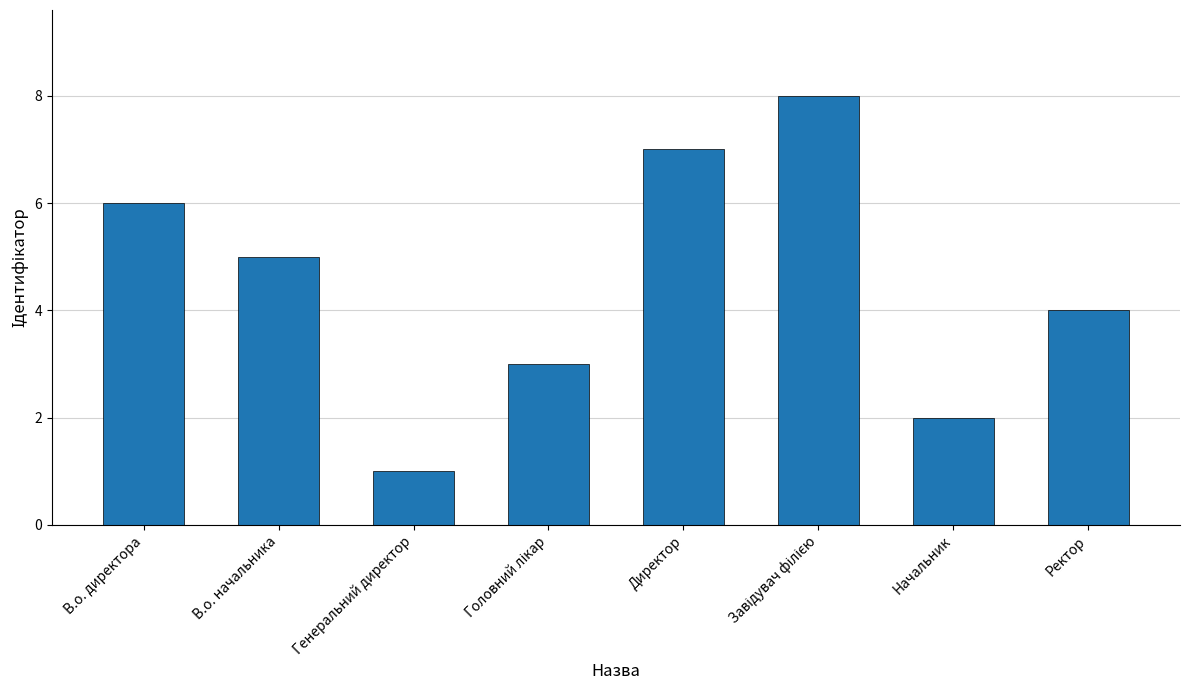

What position from the right is Директор?

4